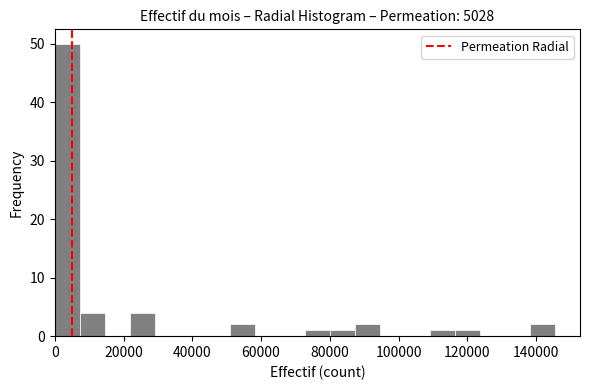

Read against the x-axis, roughly where is the centre of the tallest bar?

4000